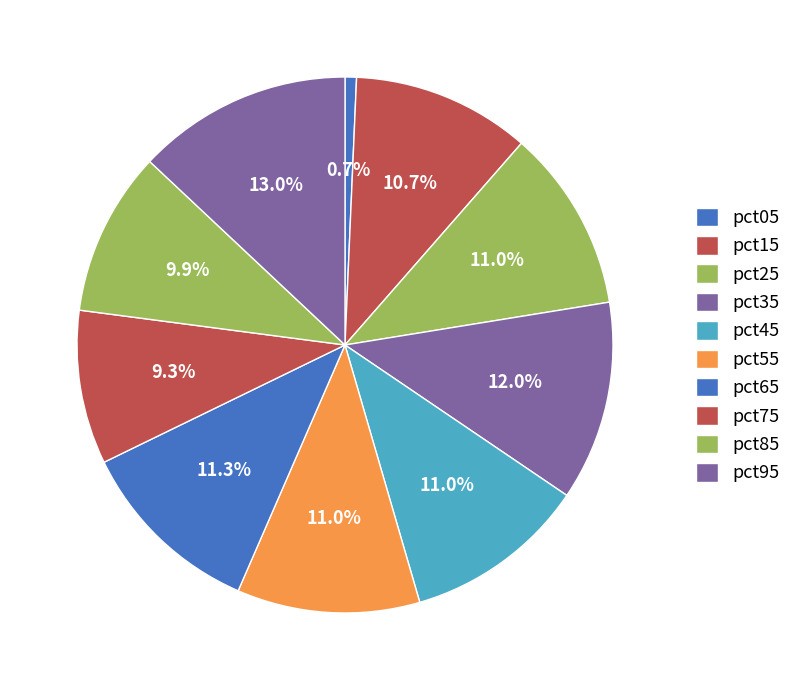

To the nearest percent, what percentage of the pie is pct25?

11%